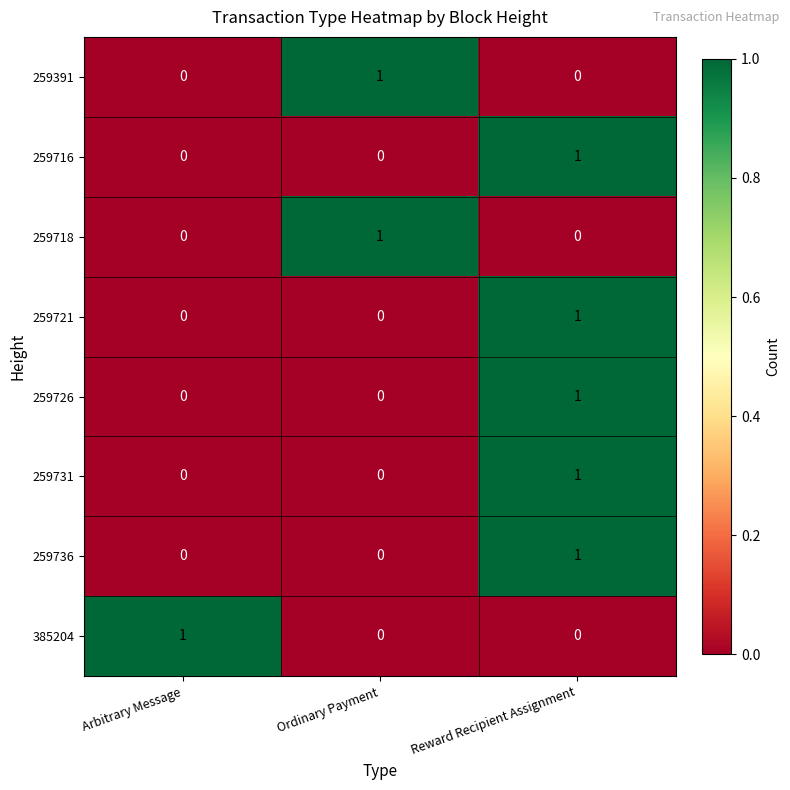

The 385204 series shows 1 at Arbitrary Message. True or false?

True